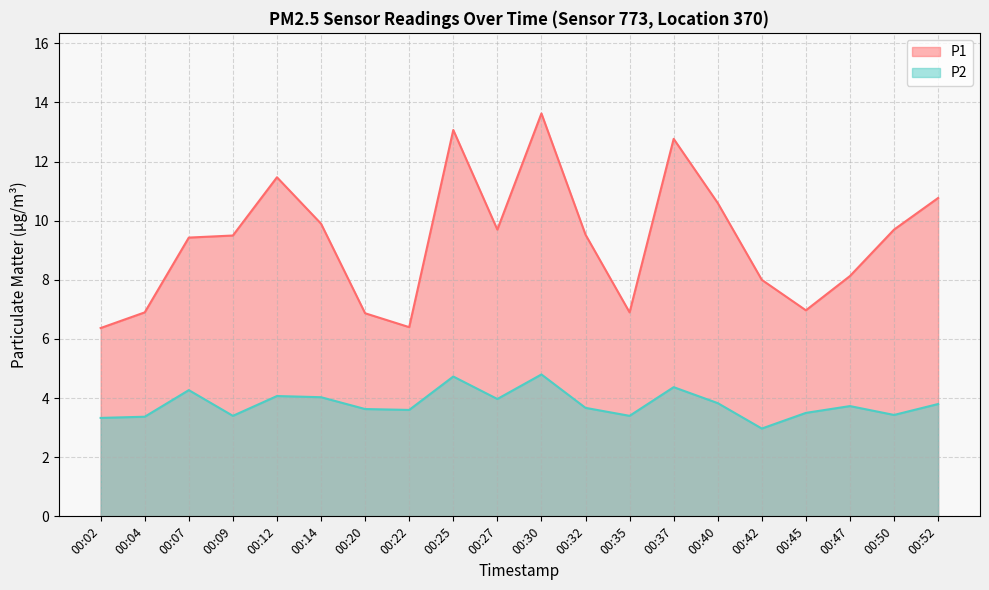

Reading left to right, extract all data points from this chart.

P1: 00:02=6.4	00:04=6.9	00:07=9.4	00:09=9.5	00:12=11.5	00:14=9.9	00:20=6.9	00:22=6.4	00:25=13.1	00:27=9.7	00:30=13.6	00:32=9.5	00:35=6.9	00:37=12.8	00:40=10.6	00:42=8.0	00:45=7.0	00:47=8.1	00:50=9.7	00:52=10.8
P2: 00:02=3.3	00:04=3.4	00:07=4.3	00:09=3.4	00:12=4.1	00:14=4.0	00:20=3.6	00:22=3.6	00:25=4.7	00:27=4.0	00:30=4.8	00:32=3.7	00:35=3.4	00:37=4.4	00:40=3.8	00:42=3.0	00:45=3.5	00:47=3.7	00:50=3.4	00:52=3.8